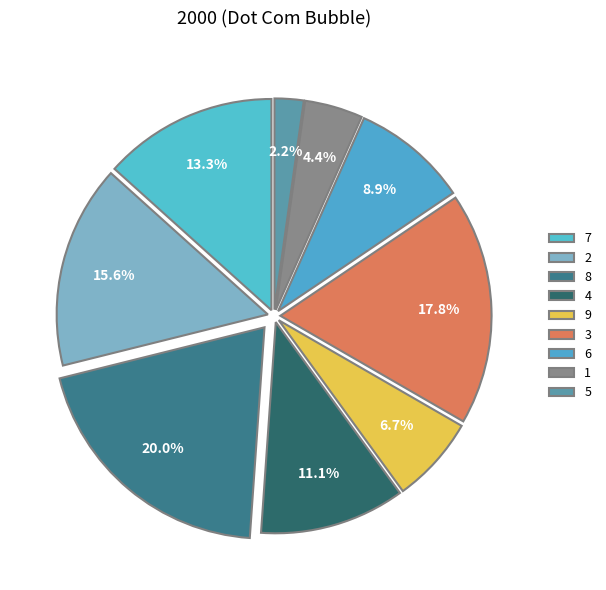

What is the smallest slice in the pie chart?

5